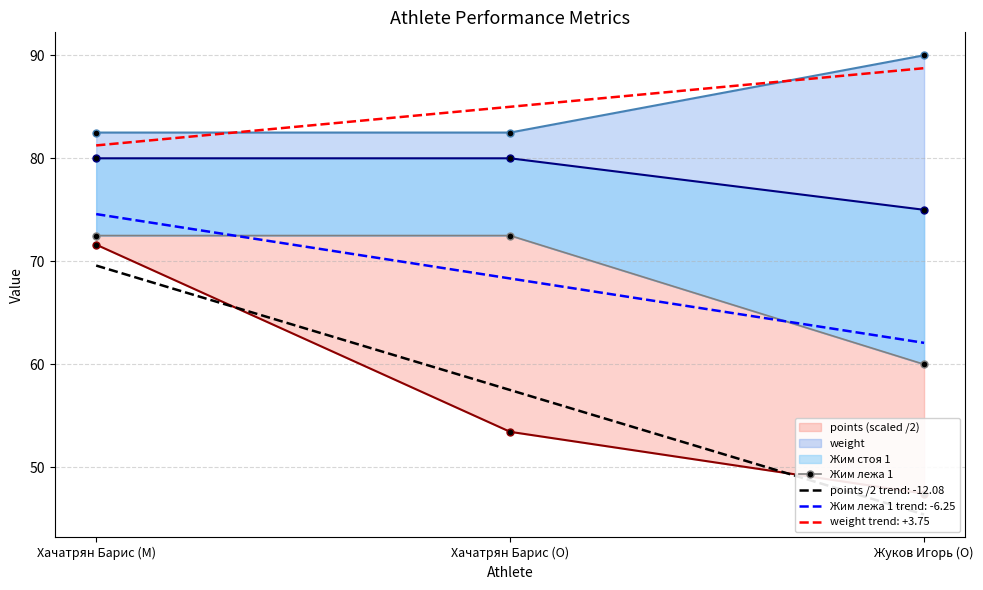

Which label corresponds to the largest value in the chart?

Хачатрян Барис (M)